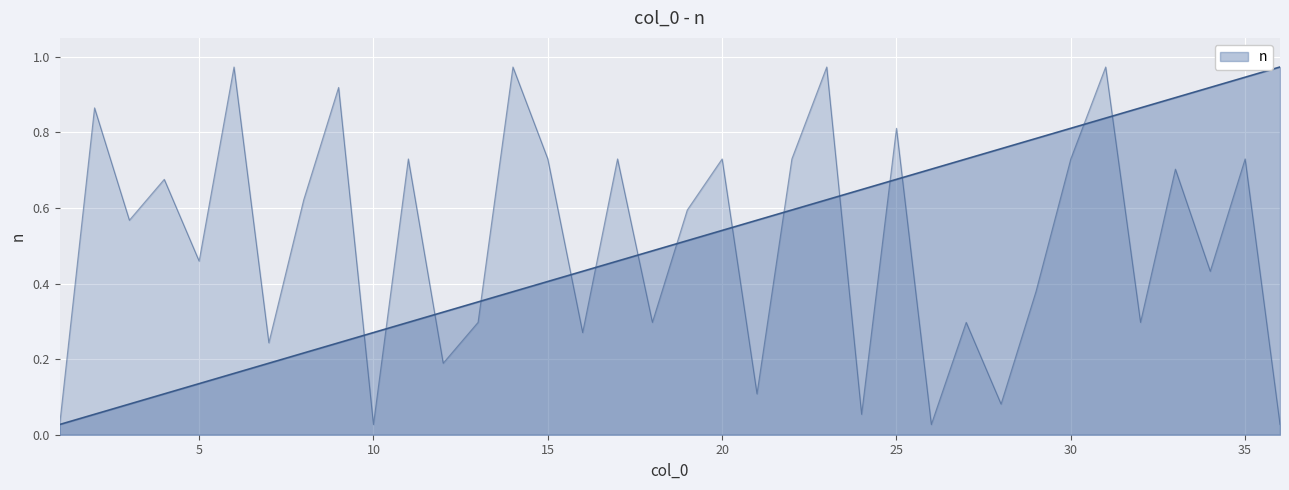

What is the maximum value shown in the chart?

1.0